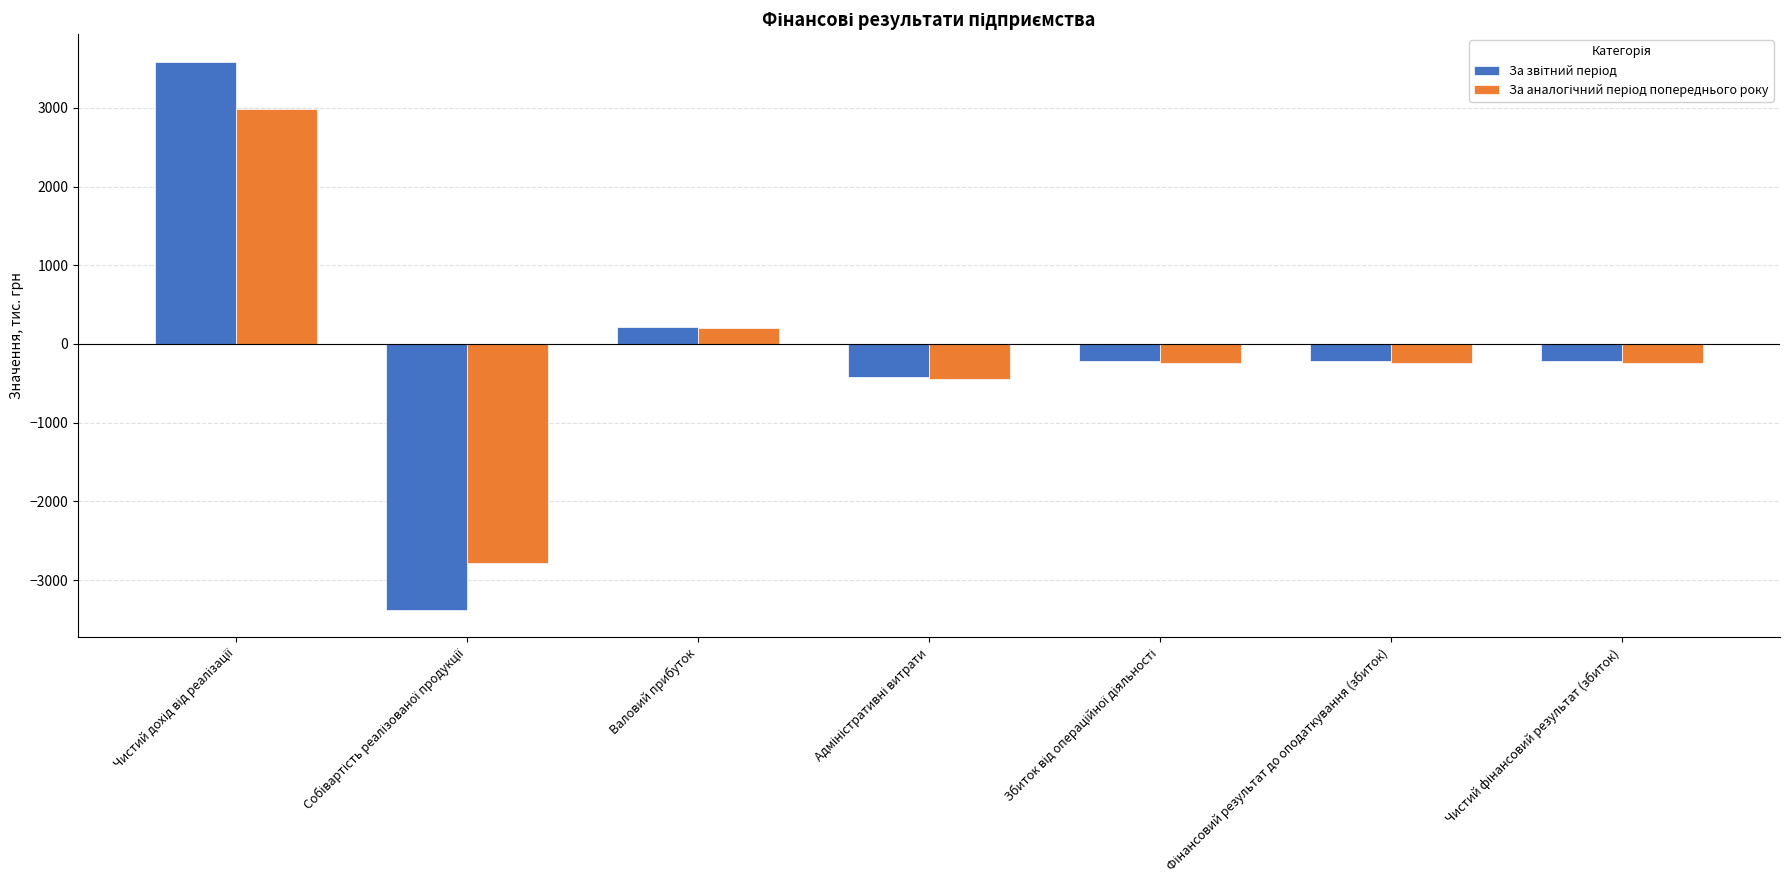

What is the total value across all series at Валовий прибуток?

413